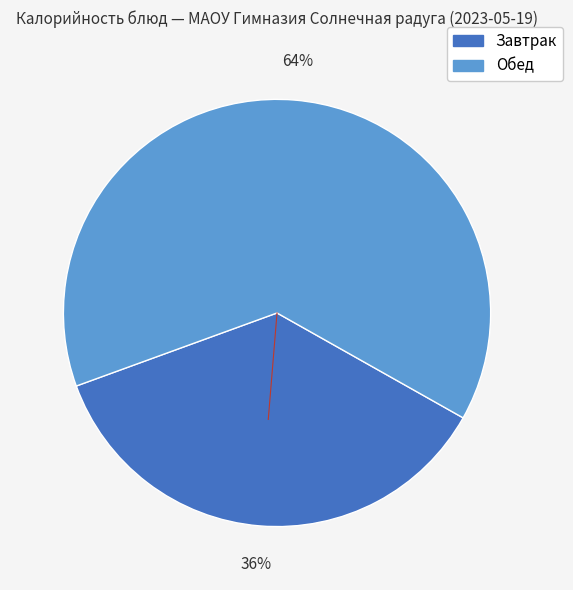

Does any single category account for the majority?

Yes